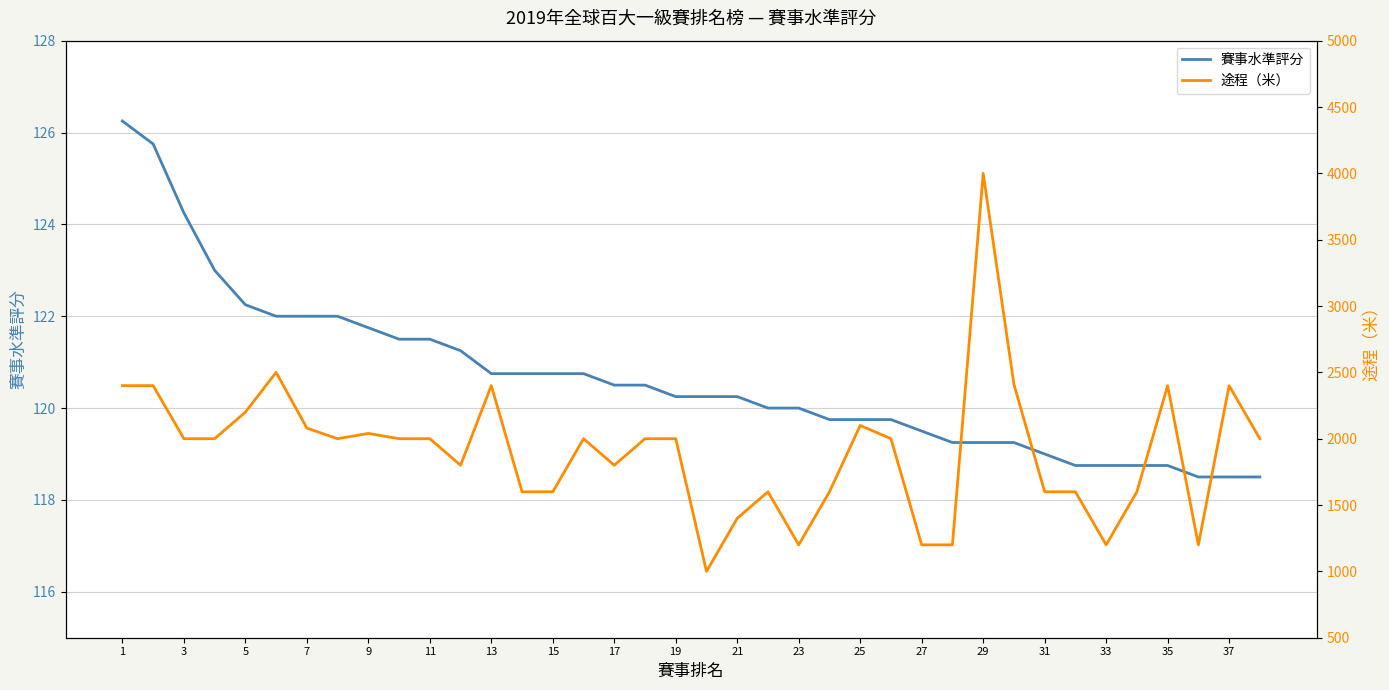

Between 3 and 23, which series saw the biggest shift?

途程（米）